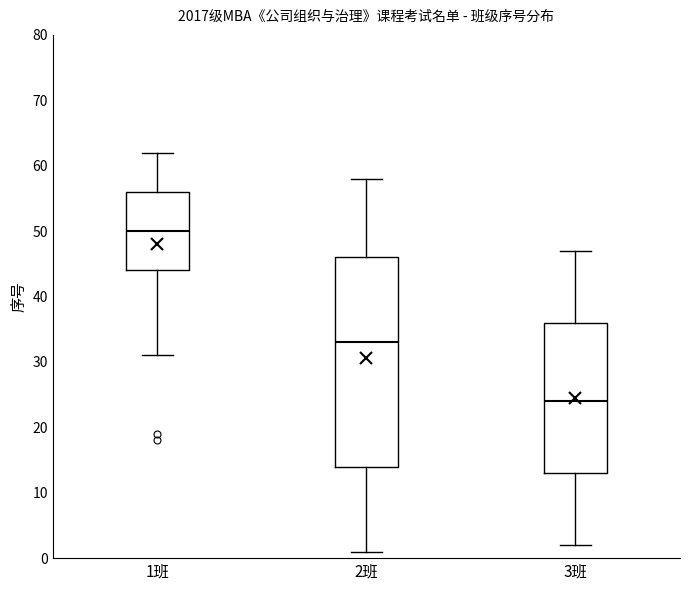

Comparing the boxes themselves (not the whiskers), which one is the tallest?

2班